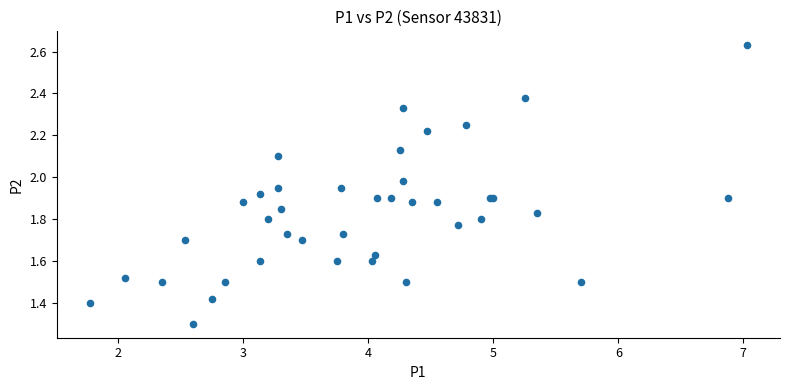

What Y value in the scatter plot is closest to 1?

1.3